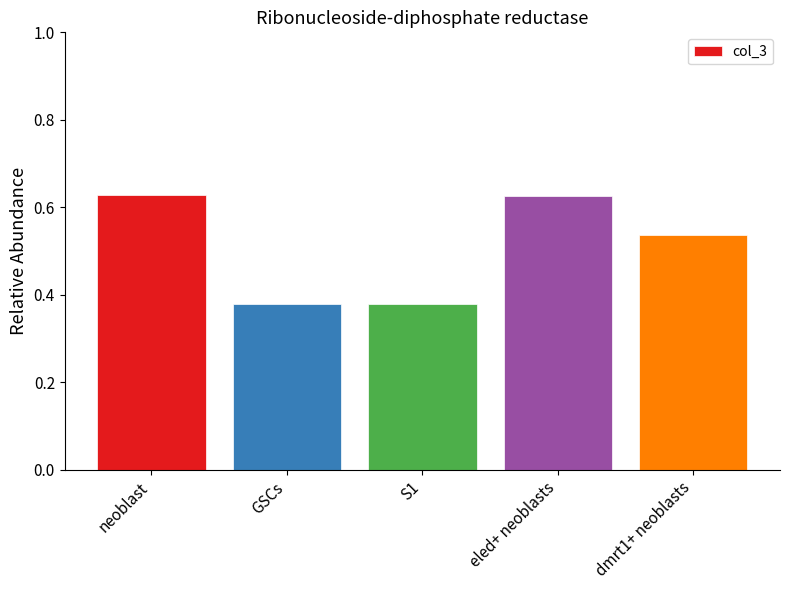

Count the values in the range 0 to 1.

5